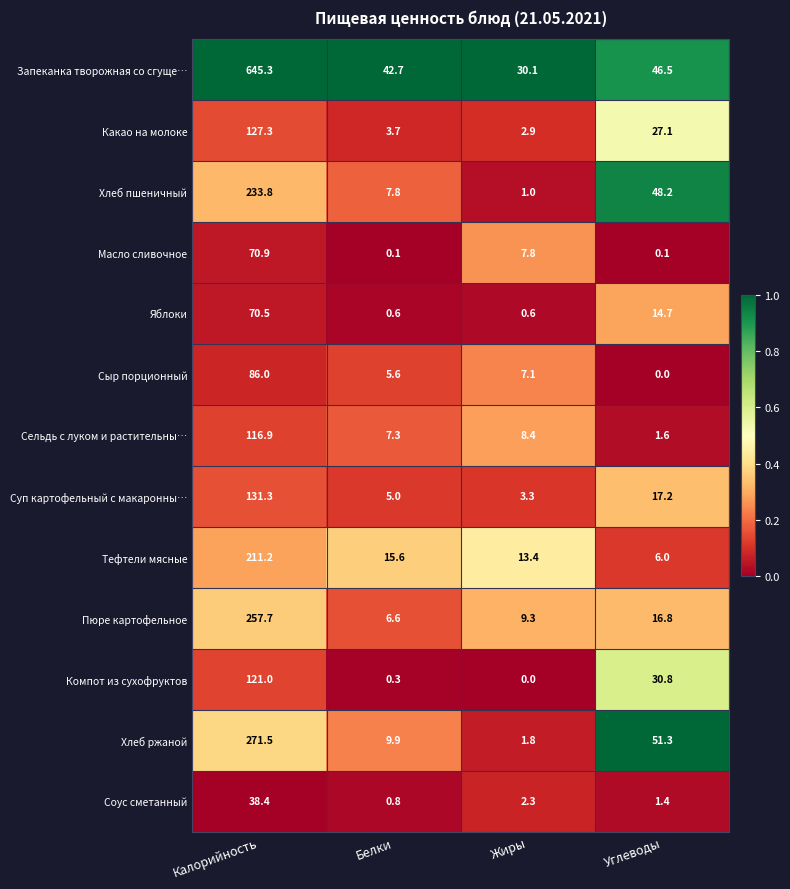

What is the maximum value for Запеканка творожная со сгуще…?

645.3